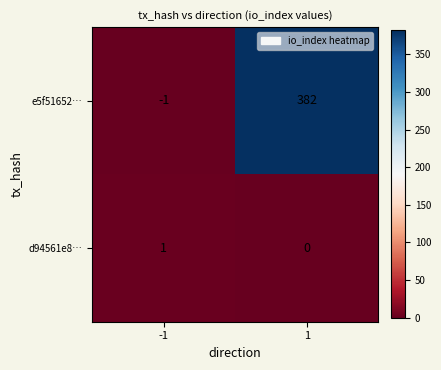

Which series has the largest total across all categories?

e5f51652…